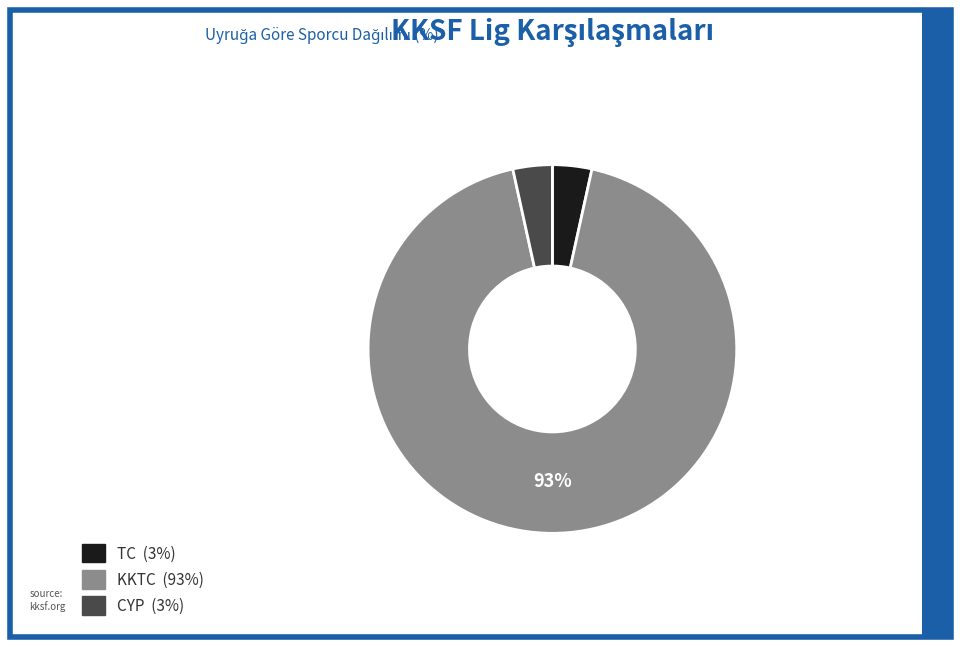

Is the sum of TC and CYP greater than half?

No